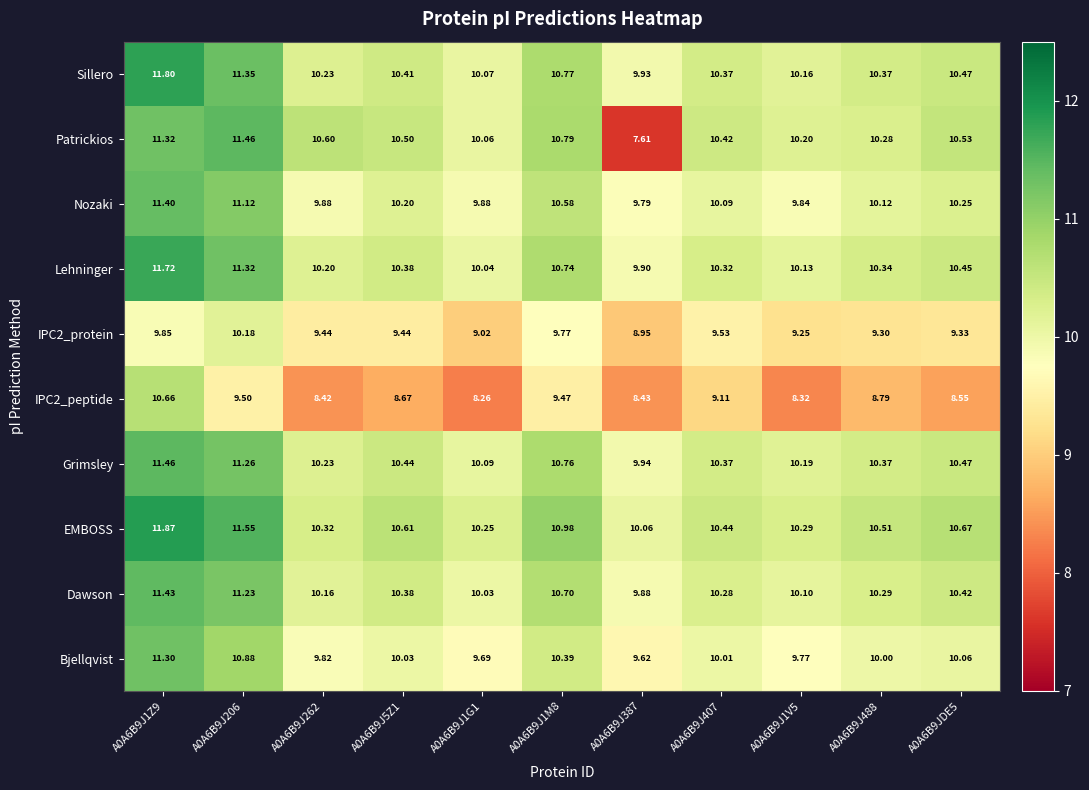

Is the value of IPC2_peptide at A0A6B9J1G1 greater than the value of Bjellqvist at A0A6B9J206?

No